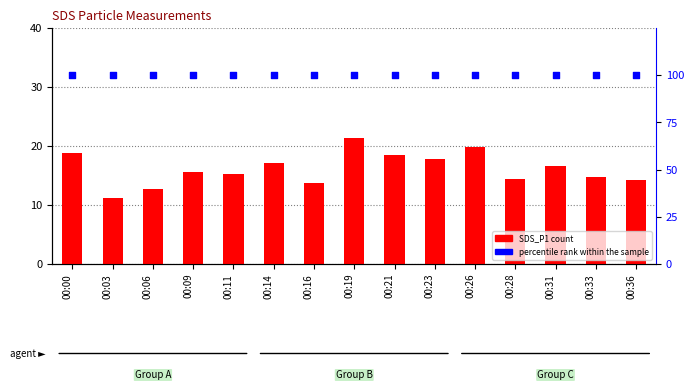

At which category is the sum across all series the highest?

00:19